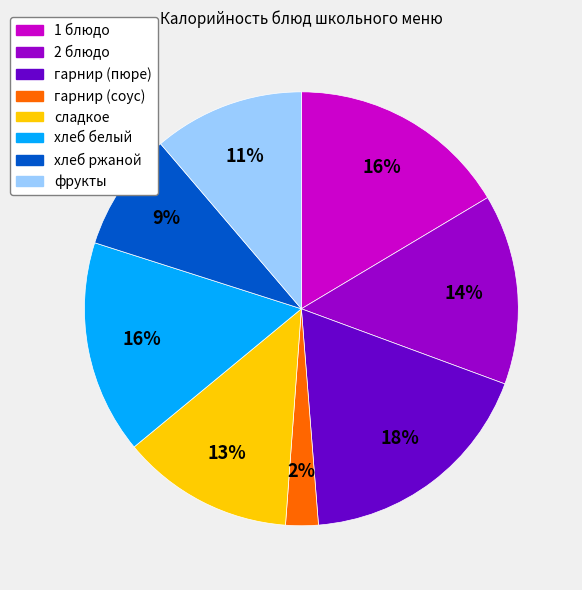

To the nearest percent, what is the difference between the largest and smallest slice percentages?

16%